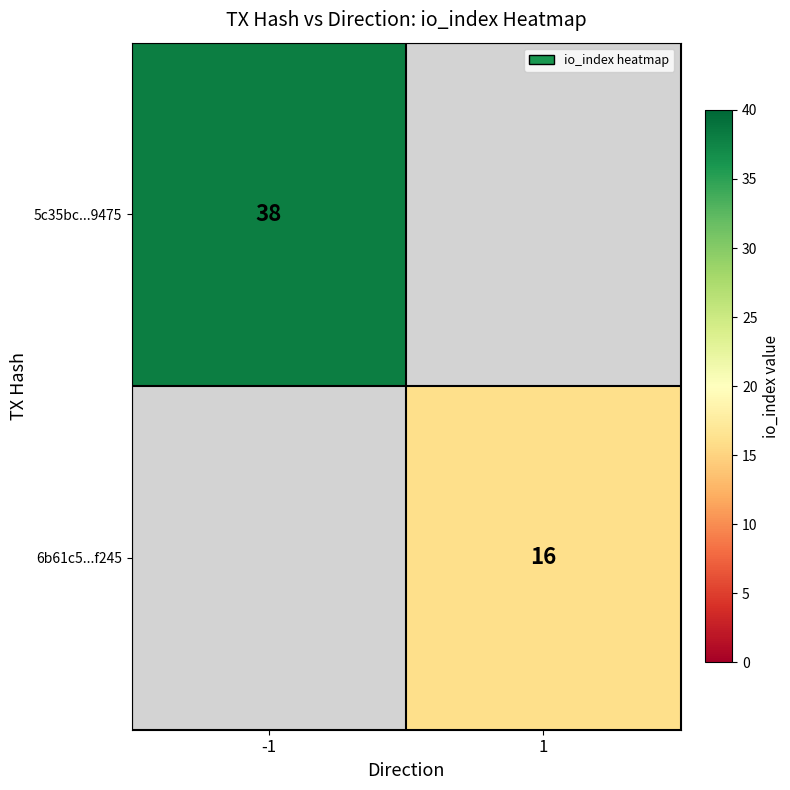

The 5c35bc...9475 series shows 62 at -1. True or false?

False